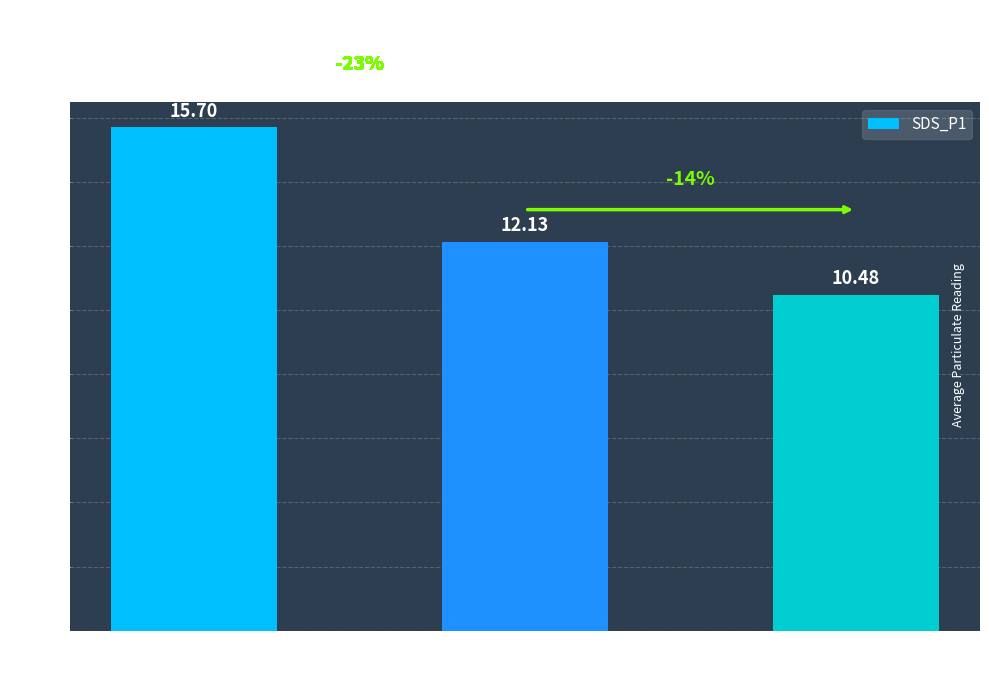

What value does the data have at 00:11?

12.1